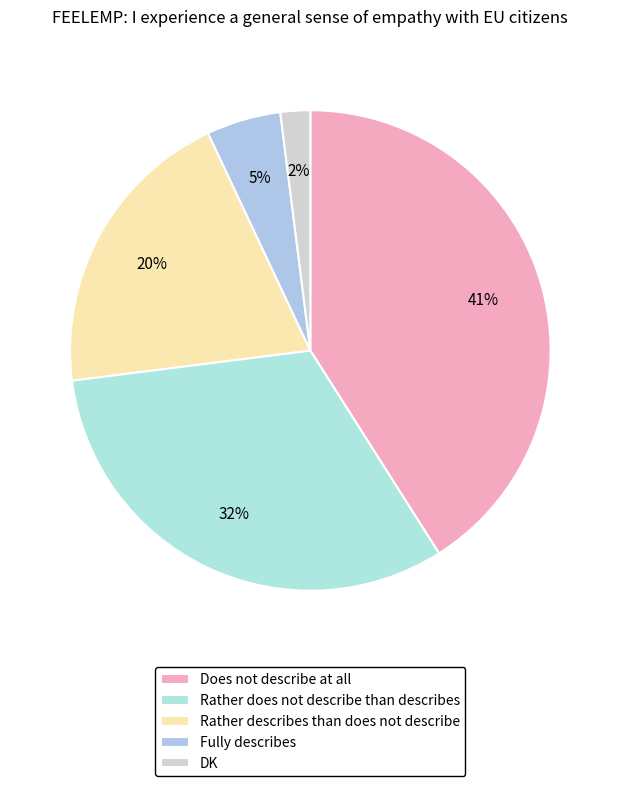

What is the largest slice in the pie chart?

Does not describe at all